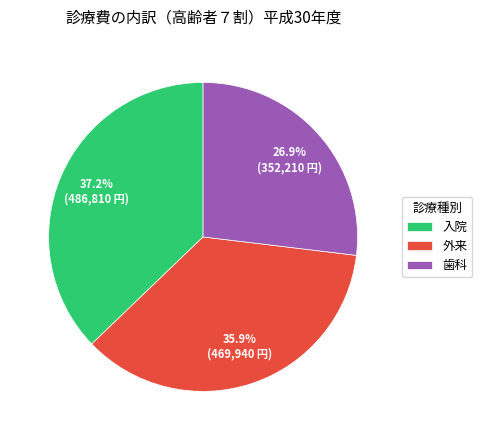

Which has a higher value, 入院 or 外来?

入院